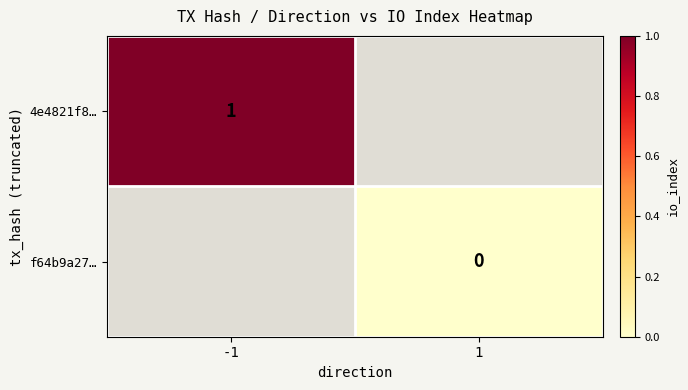

At how many categories does at least one series exceed 0?

1